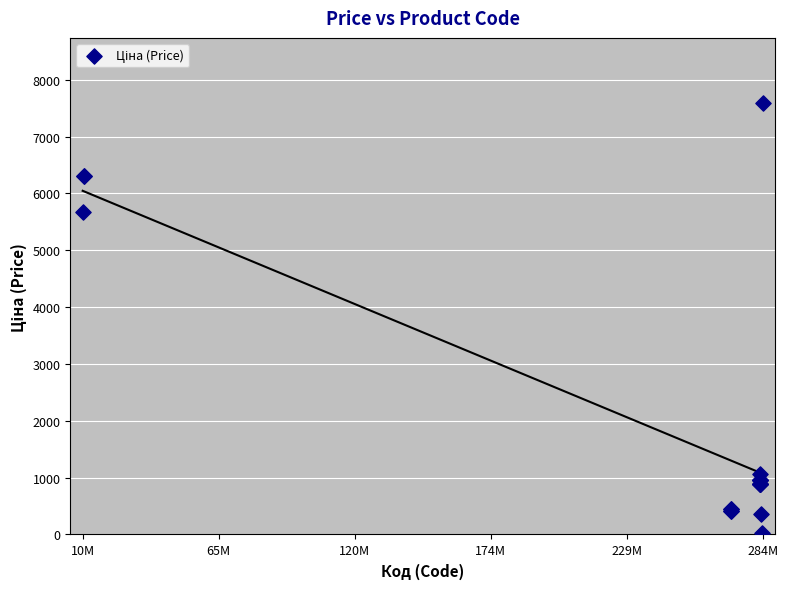

What Y value in the scatter plot is closest to 3814?

5673.8